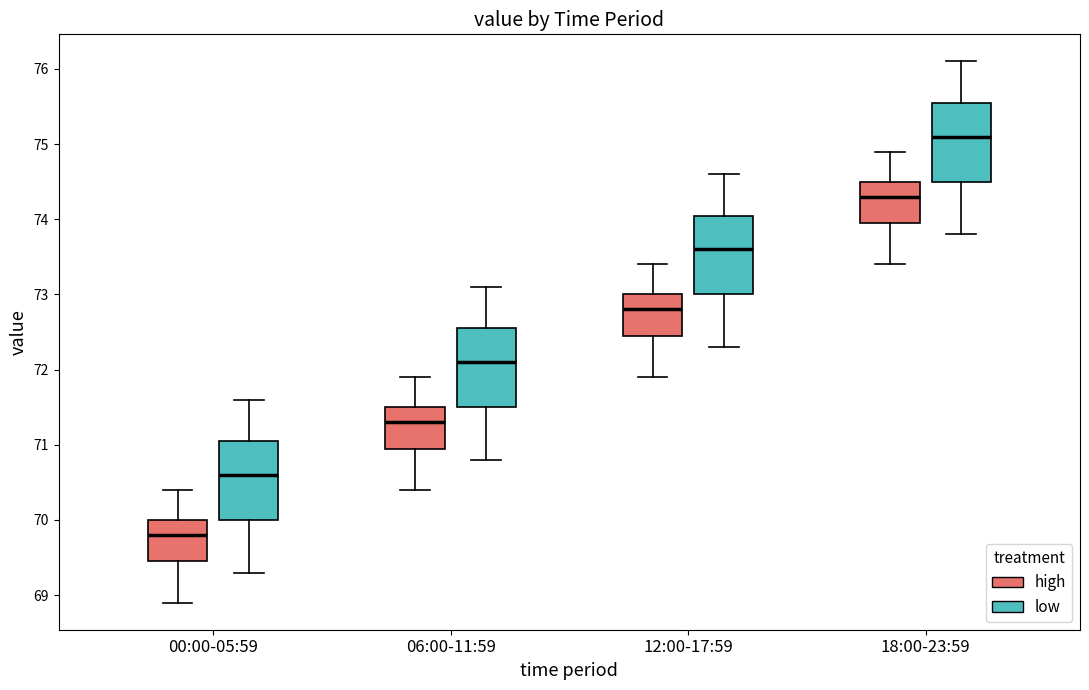

Where does the median line of the box for 12:00-17:59 (high) sit on the y-axis? The values are not printed on the chart, so give them approximately, as read against the axis.

72.8